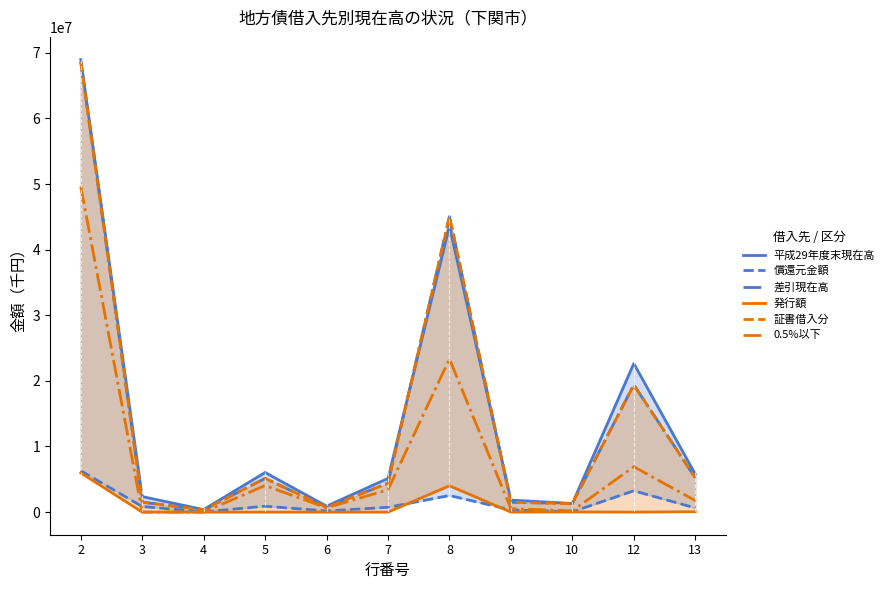

At which category does the chart reach its peak across all series?

2